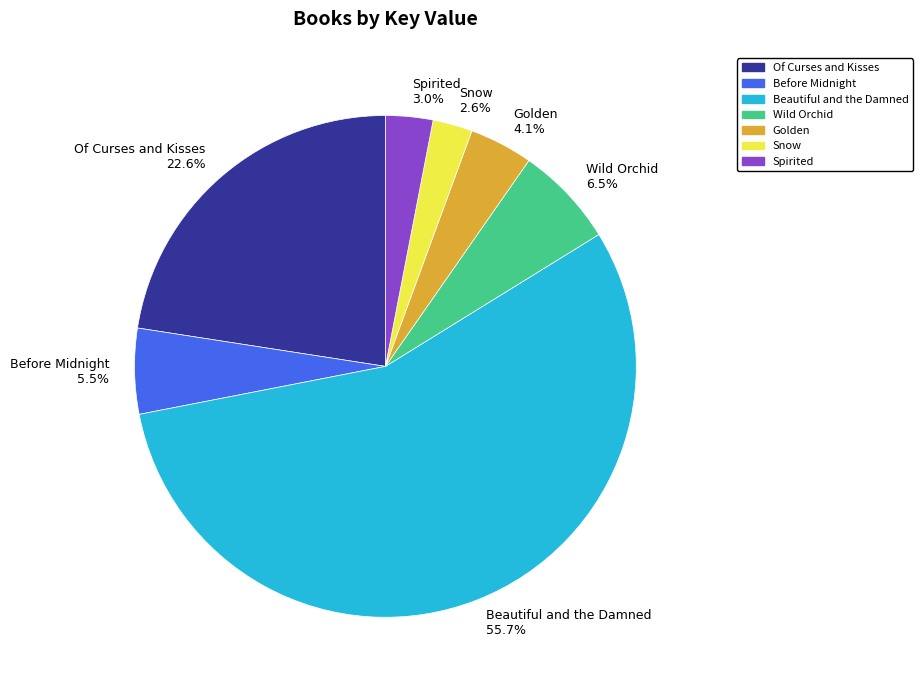

How many slices are in this pie chart?

7